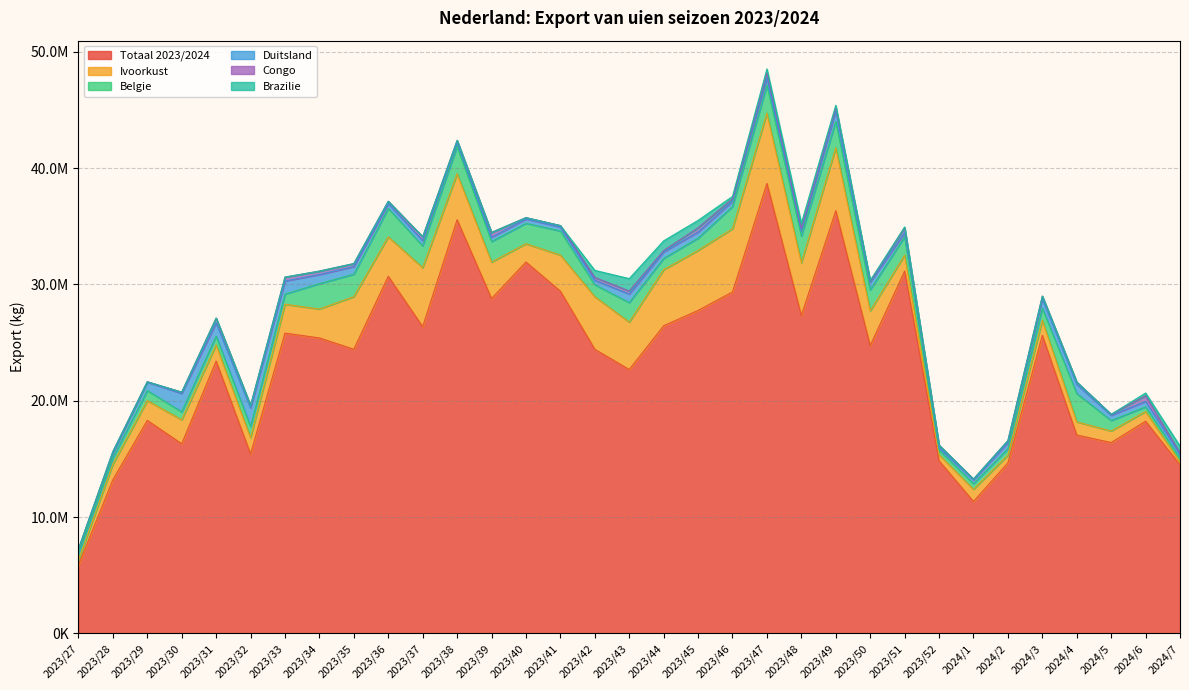

Reading left to right, what are all the values shown in this chart?

Totaal 2023/2024: 2023/27=5868602	2023/28=13209135	2023/29=18313513	2023/30=16303799	2023/31=23412502	2023/32=15424856	2023/33=25812606	2023/34=25401228	2023/35=24428006	2023/36=30701495	2023/37=26370527	2023/38=35558374	2023/39=28786440	2023/40=31927095	2023/41=29421486	2023/42=24425571	2023/43=22684102	2023/44=26444873	2023/45=27763692	2023/46=29354630	2023/47=38678241	2023/48=27327855	2023/49=36331965	2023/50=24739955	2023/51=31146009	2023/52=14840467	2024/1=11343200	2024/2=14660461	2024/3=25620740	2024/4=17058879	2024/5=16405851	2024/6=18244096	2024/7=14485499
Ivoorkust: 2023/27=406000	2023/28=1337750	2023/29=1704250	2023/30=2064500	2023/31=1387700	2023/32=1398750	2023/33=2483350	2023/34=2484750	2023/35=4522400	2023/36=3392600	2023/37=5069600	2023/38=3965875	2023/39=3136350	2023/40=1567750	2023/41=3104000	2023/42=4520600	2023/43=4077250	2023/44=4823850	2023/45=5161225	2023/46=5437350	2023/47=6049000	2023/48=4533500	2023/49=5420200	2023/50=2987600	2023/51=1373650	2023/52=526150	2024/1=1045900	2024/2=657000	2024/3=1304650	2024/4=1129200	2024/5=996250	2024/6=837200	2024/7=253000
Belgie: 2023/27=608416	2023/28=531936	2023/29=862110	2023/30=683331	2023/31=760996	2023/32=959899	2023/33=877144	2023/34=2181484	2023/35=1930375	2023/36=2445005	2023/37=1869699	2023/38=2337526	2023/39=1765506	2023/40=1759685	2023/41=2073113	2023/42=1027876	2023/43=1681381	2023/44=967913	2023/45=1052651	2023/46=1907805	2023/47=2412857	2023/48=2292594	2023/49=2262389	2023/50=1810441	2023/51=1586731	2023/52=395112	2024/1=489688	2024/2=560509	2024/3=1038615	2024/4=2428961	2024/5=901501	2024/6=399805	2024/7=322661
Duitsland: 2023/27=322472	2023/28=440750	2023/29=725784	2023/30=1578377	2023/31=1134093	2023/32=1596134	2023/33=1124212	2023/34=784258	2023/35=652154	2023/36=410476	2023/37=454072	2023/38=321298	2023/39=376084	2023/40=372223	2023/41=347057	2023/42=382947	2023/43=735128	2023/44=559942	2023/45=530971	2023/46=464553	2023/47=641015	2023/48=455293	2023/49=898193	2023/50=655943	2023/51=339968	2023/52=224864	2024/1=335754	2024/2=526225	2024/3=804991	2024/4=799038	2024/5=445605	2024/6=464636	2024/7=352669
Congo: 2023/27=54000	2023/28=115000	2023/29=29000	2023/30=111000	2023/31=413250	2023/32=218800	2023/33=331800	2023/34=294800	2023/35=260550	2023/36=198500	2023/37=334300	2023/38=199000	2023/39=404100	2023/40=116000	2023/41=116000	2023/42=248100	2023/43=258390	2023/44=114000	2023/45=363950	2023/46=201550	2023/47=426300	2023/48=191000	2023/49=312100	2023/50=58000	2023/51=435250	2023/52=198650	2024/1=56000	2024/2=174000	2024/3=227000	2024/4=194800	2024/5=87000	2024/6=492000	2024/7=101500
Brazilie: 2023/27=0	2023/28=0	2023/29=0	2023/30=0	2023/31=0	2023/32=0	2023/33=0	2023/34=0	2023/35=0	2023/36=0	2023/37=0	2023/38=0	2023/39=0	2023/40=0	2023/41=0	2023/42=604000	2023/43=1064600	2023/44=838600	2023/45=633600	2023/46=201600	2023/47=318800	2023/48=461676	2023/49=172800	2023/50=85500	2023/51=57600	2023/52=0	2024/1=0	2024/2=0	2024/3=0	2024/4=0	2024/5=0	2024/6=230400	2024/7=579000